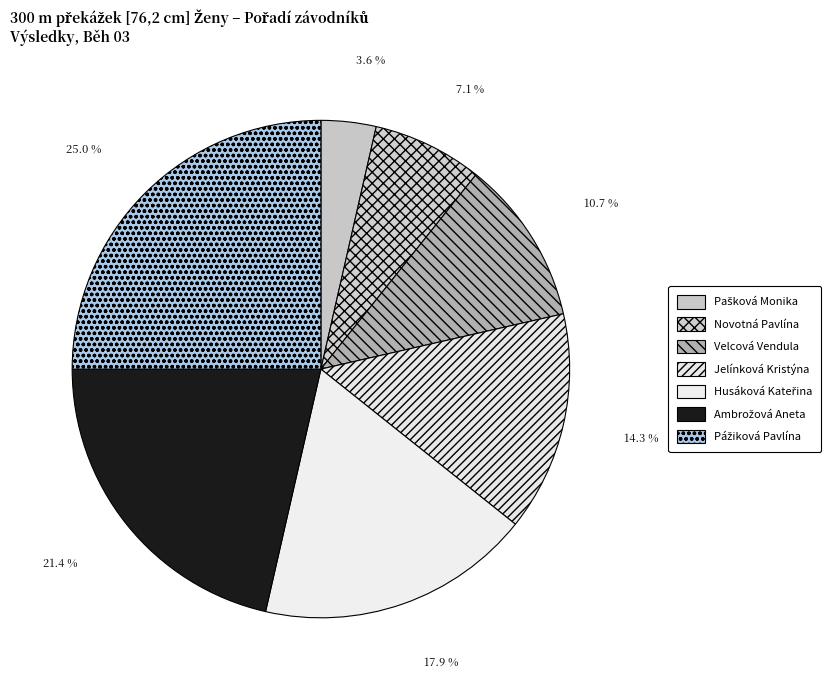

Does any single category account for the majority?

No